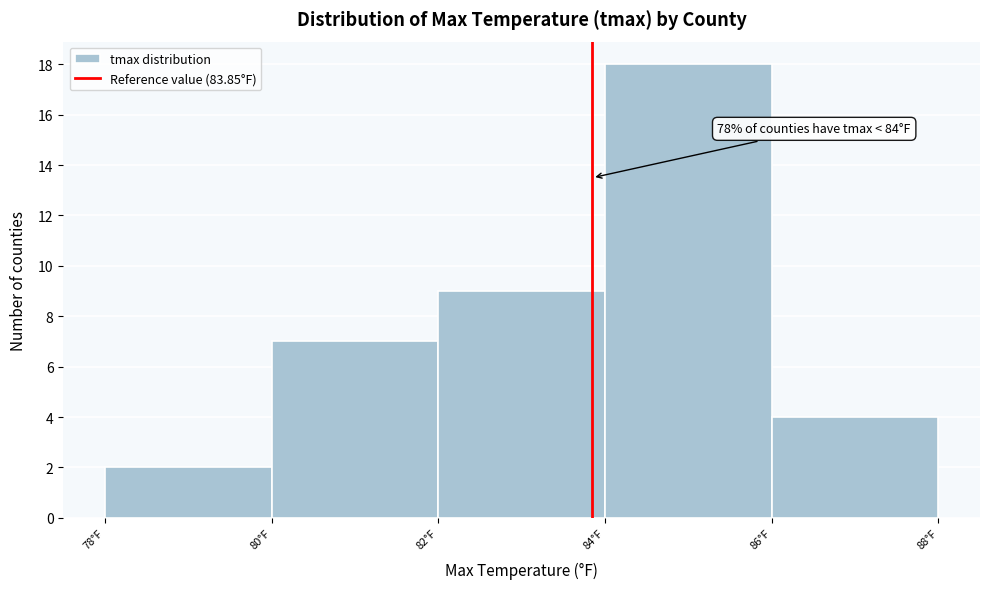

Which range on the x-axis has the tallest bar?

84 to 86